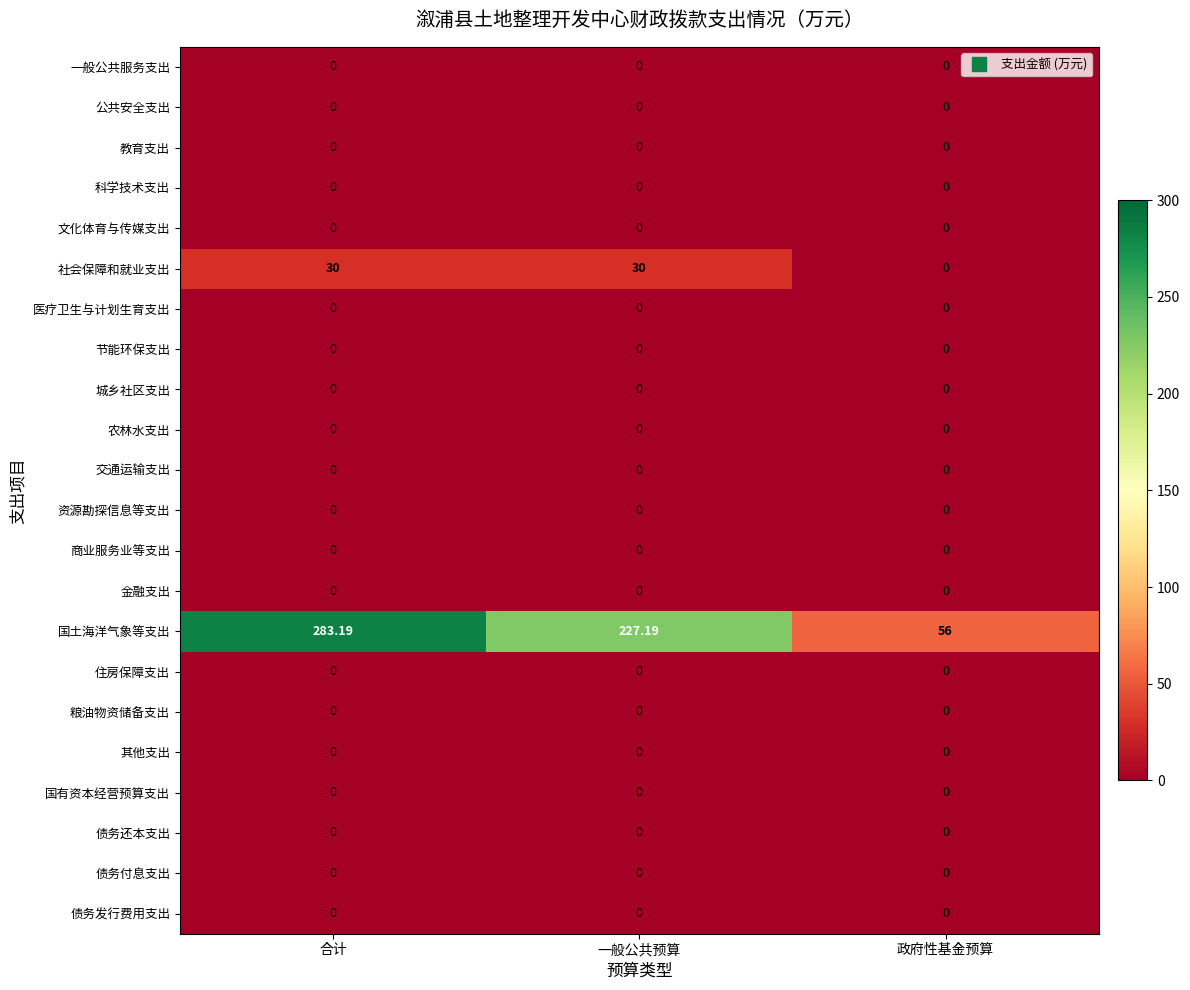

What is the difference between the highest and lowest values at 一般公共预算?

227.2